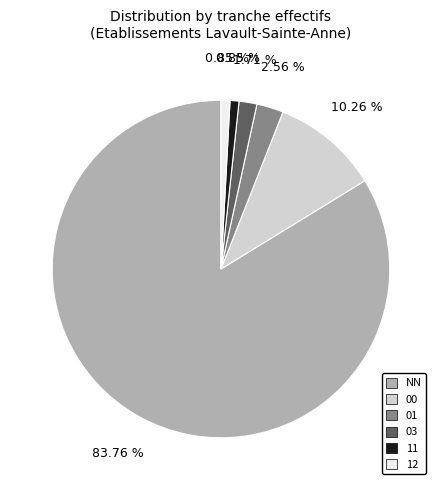

Approximately how many times larger is the value at 11 compared to 01?

0.3